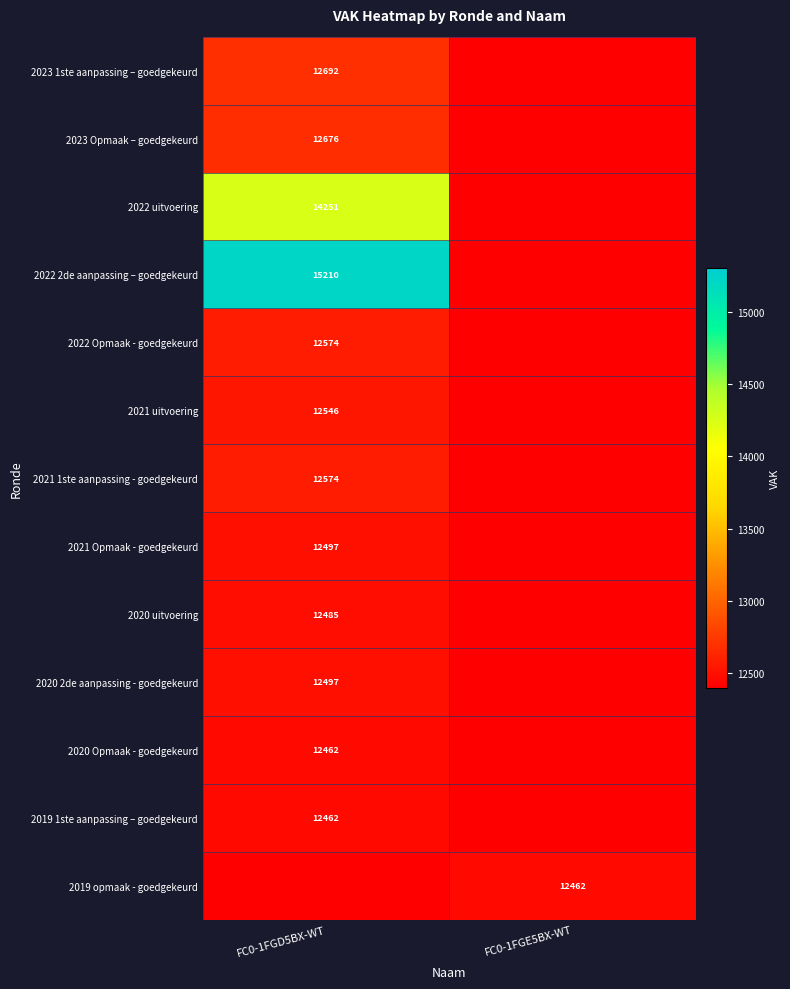

The value of 2021 1ste aanpassing - goedgekeurd at FC0-1FGD5BX-WT is 12574. True or false?

True